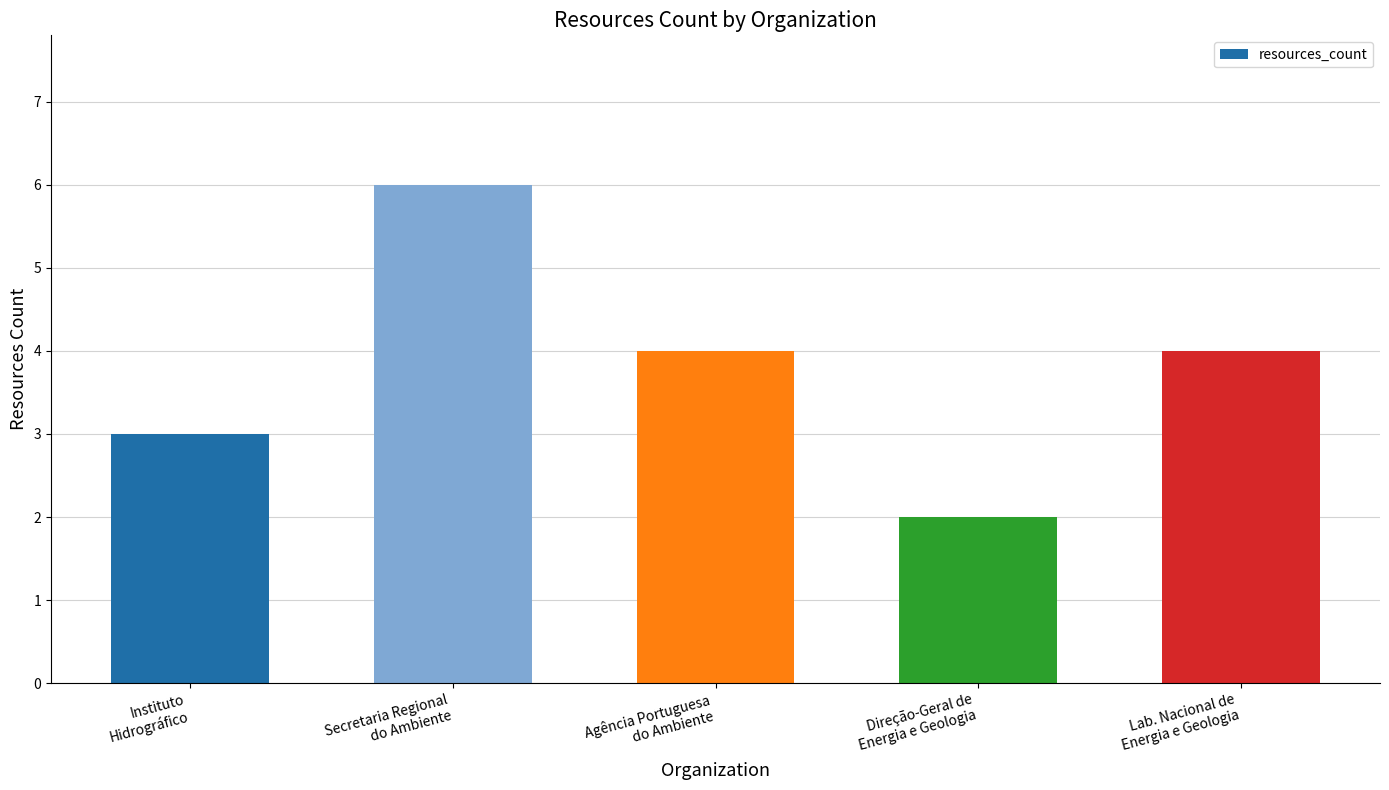

What is the average value?

4